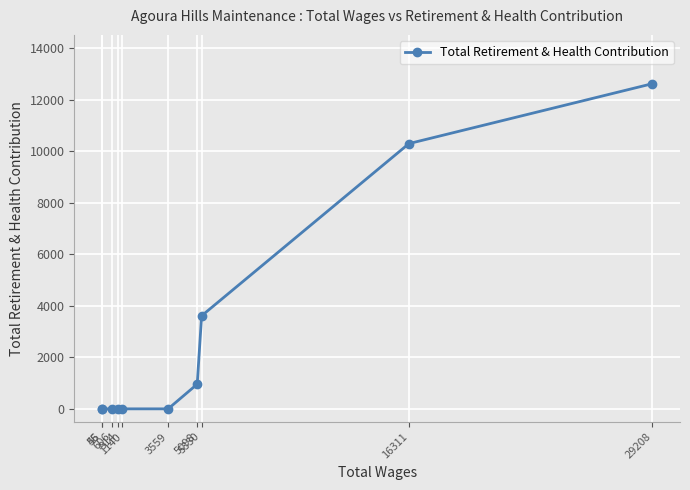

How many lines are shown in the chart?

1